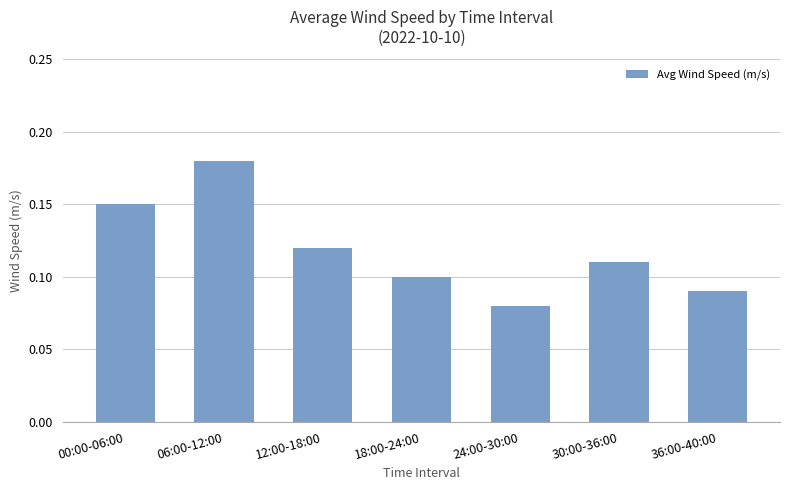

At which category does the chart reach its minimum across all series?

24:00-30:00